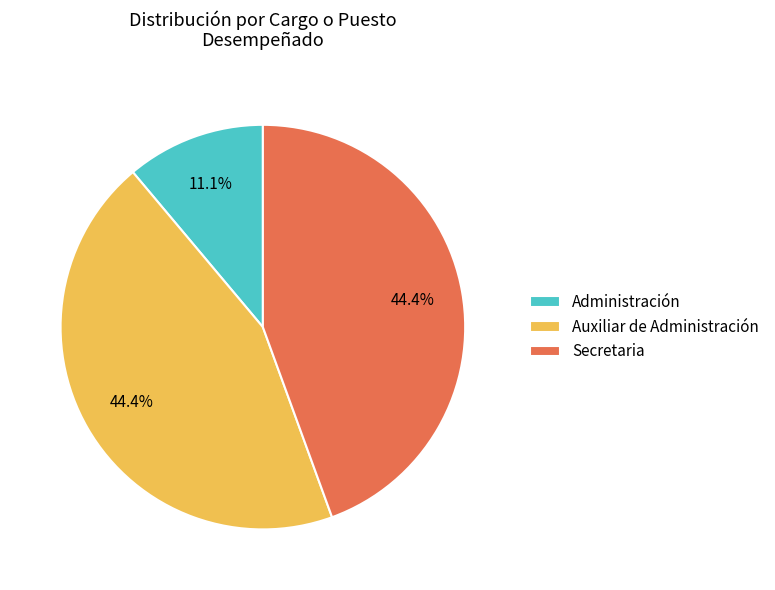

What is the total percentage of Administración and Secretaria?

55.6%